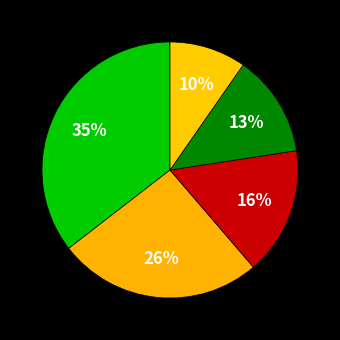

Which category has the biggest portion of the pie?

Gree